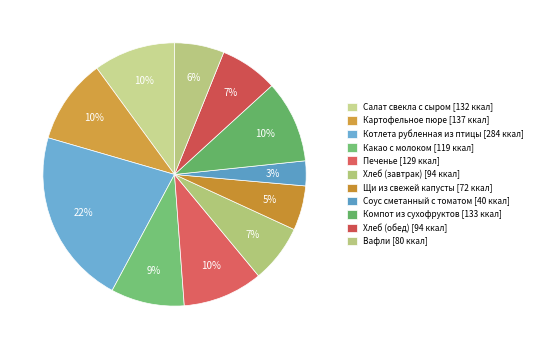

Does any single category account for the majority?

No